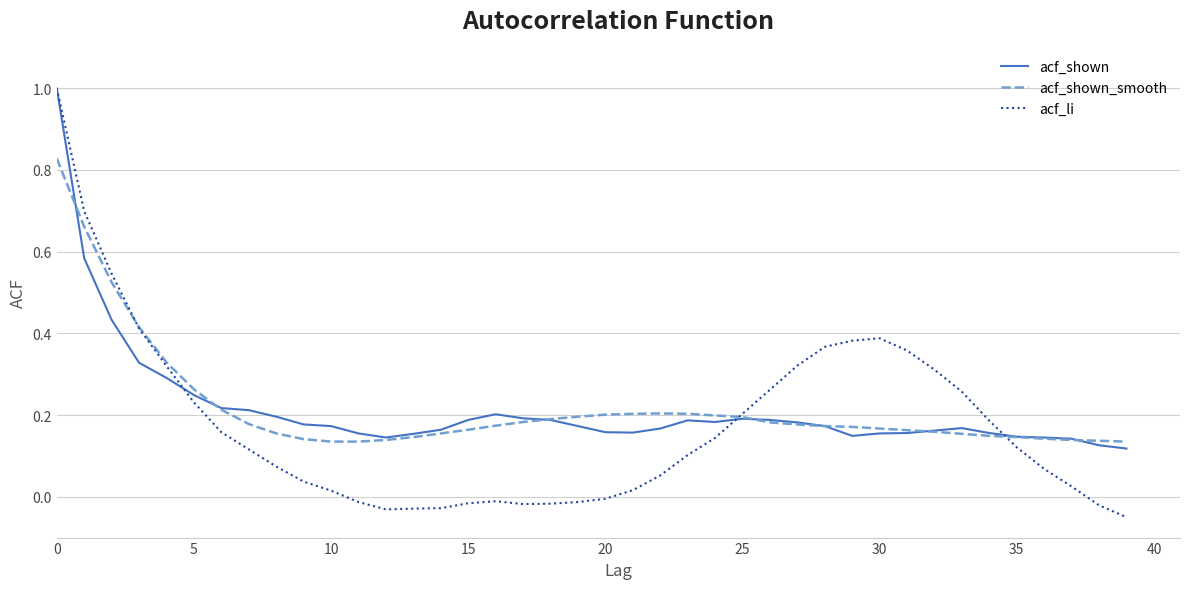

What is the greatest value displayed?

1.0